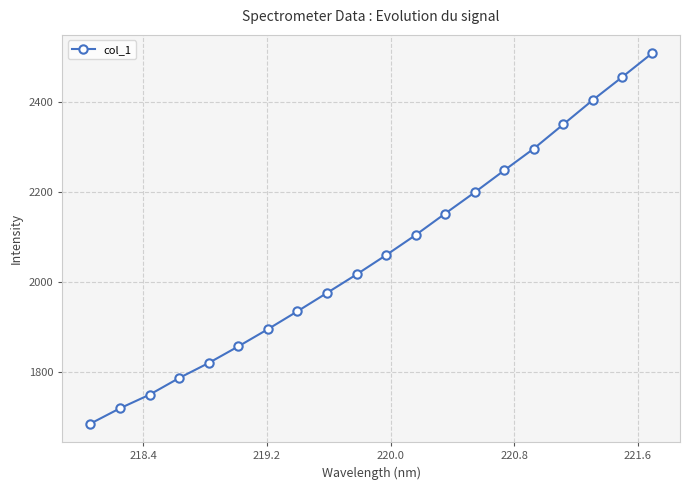

Does the chart have visible grid lines?

Yes